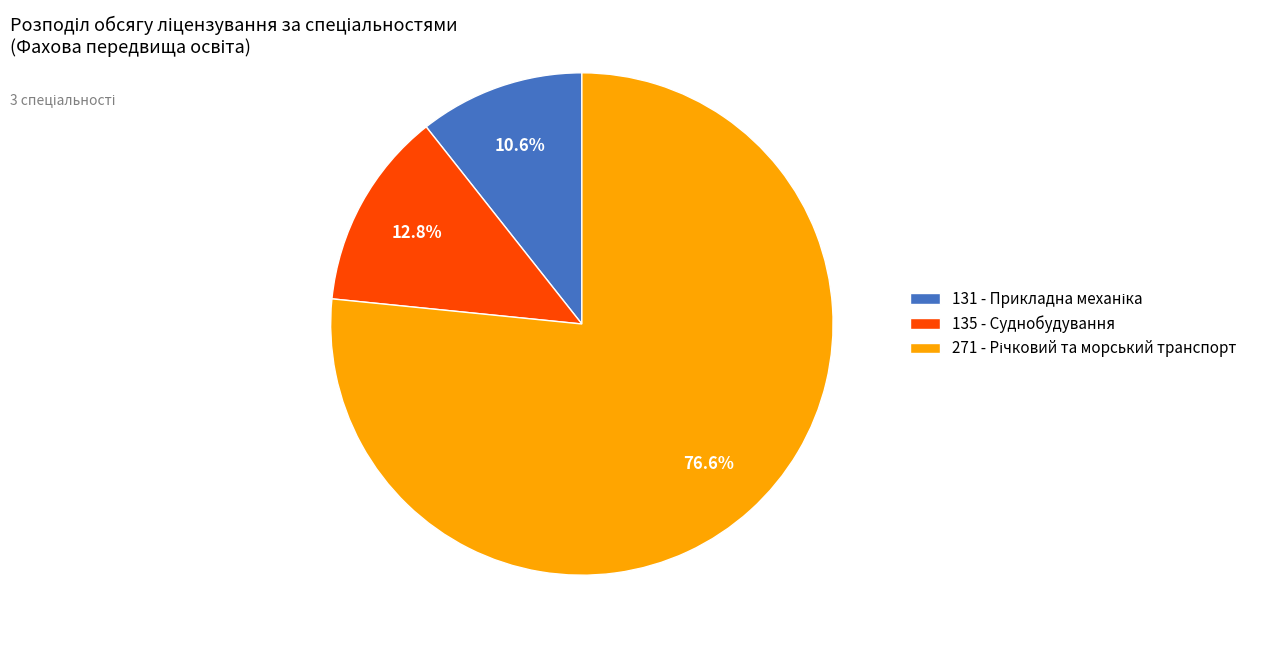

How many segments does this pie chart have?

3